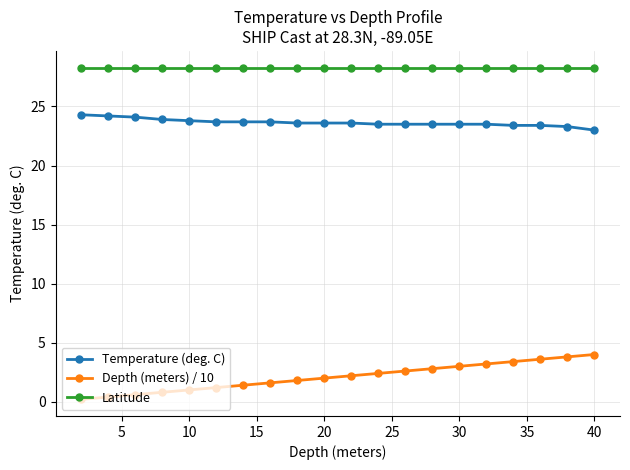

Which series has the largest total across all categories?

Latitude